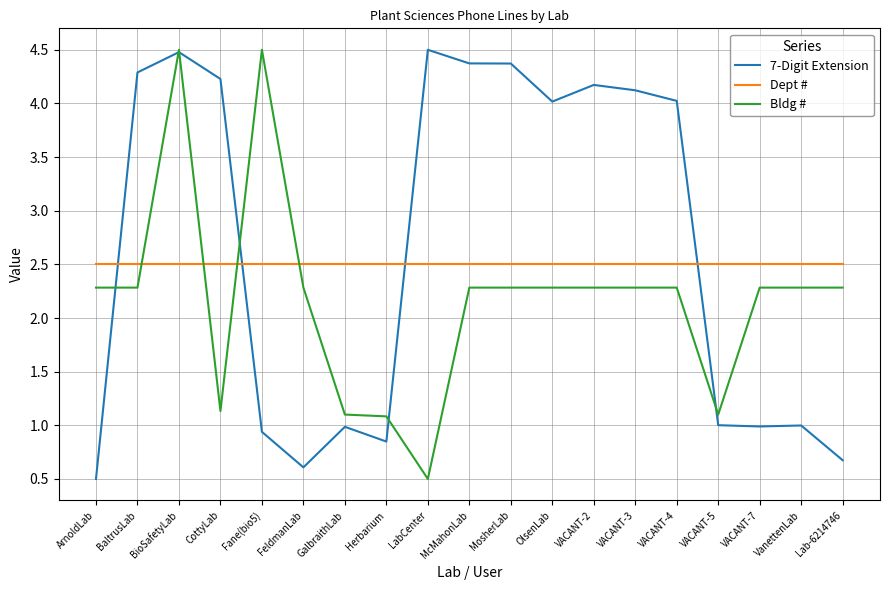

Is it true that 7-Digit Extension equals 1.4 at VACANT-3?

False